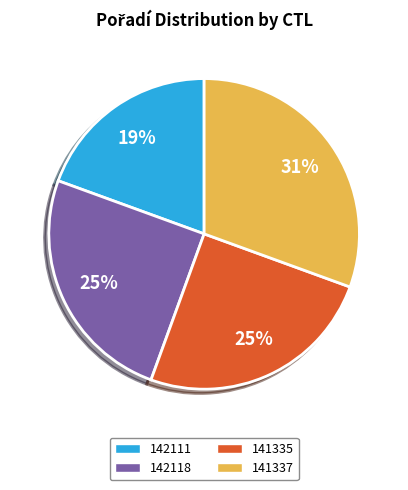

To the nearest percent, what is the average slice percentage?

25%